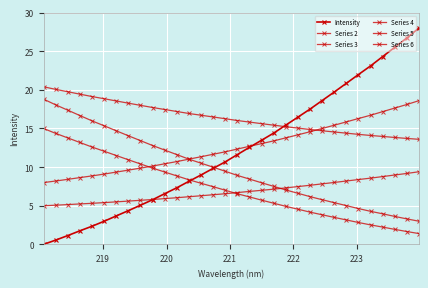

Does the chart have visible grid lines?

Yes